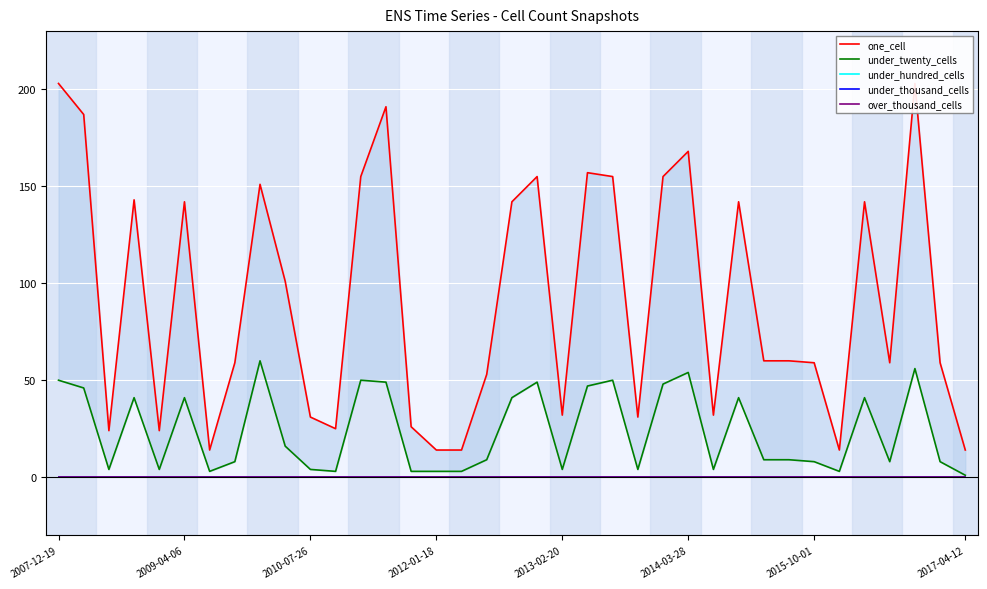

Reading left to right, extract all data points from this chart.

one_cell: 203	187	24	143	24	142	14	59	151	101	31	25	155	191	26	14	14	53	142	155	32	157	155	31	155	168	32	142	60	60	59	14	142	59	203	59	14
under_twenty_cells: 50	46	4	41	4	41	3	8	60	16	4	3	50	49	3	3	3	9	41	49	4	47	50	4	48	54	4	41	9	9	8	3	41	8	56	8	1
under_hundred_cells: 0	0	0	0	0	0	0	0	0	0	0	0	0	0	0	0	0	0	0	0	0	0	0	0	0	0	0	0	0	0	0	0	0	0	0	0	0
under_thousand_cells: 0	0	0	0	0	0	0	0	0	0	0	0	0	0	0	0	0	0	0	0	0	0	0	0	0	0	0	0	0	0	0	0	0	0	0	0	0
over_thousand_cells: 0	0	0	0	0	0	0	0	0	0	0	0	0	0	0	0	0	0	0	0	0	0	0	0	0	0	0	0	0	0	0	0	0	0	0	0	0